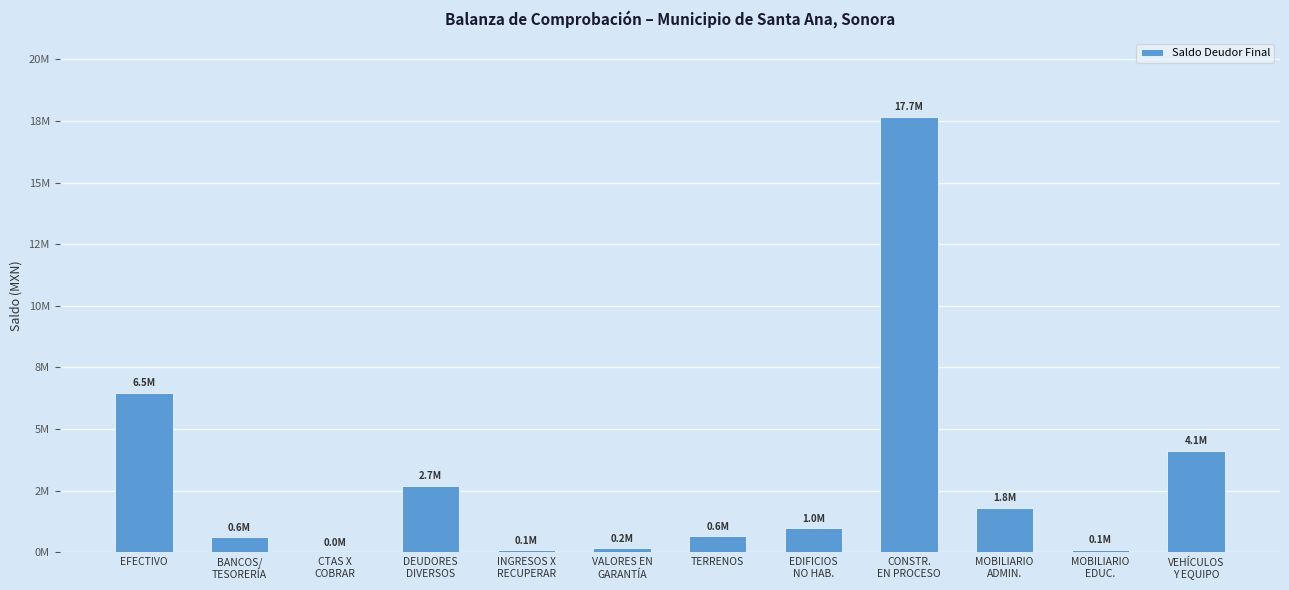

What position from the left is VEHÍCULOS
Y EQUIPO?

12